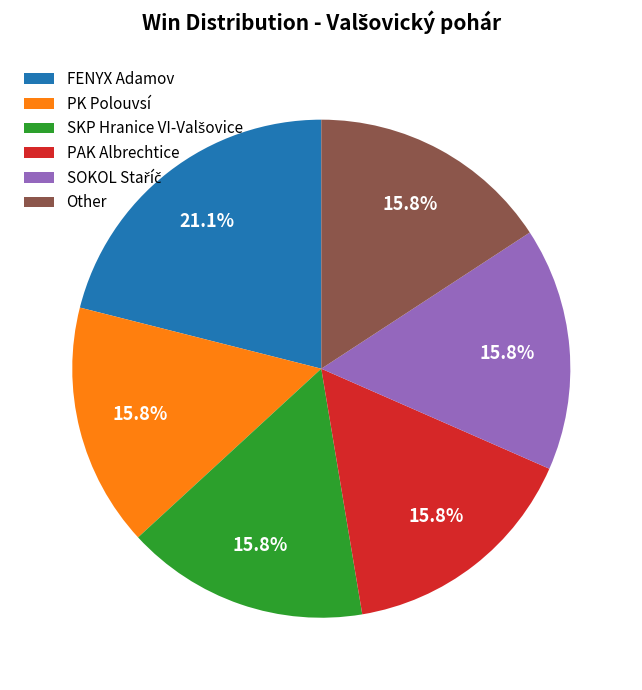

Is there a majority slice in this chart?

No